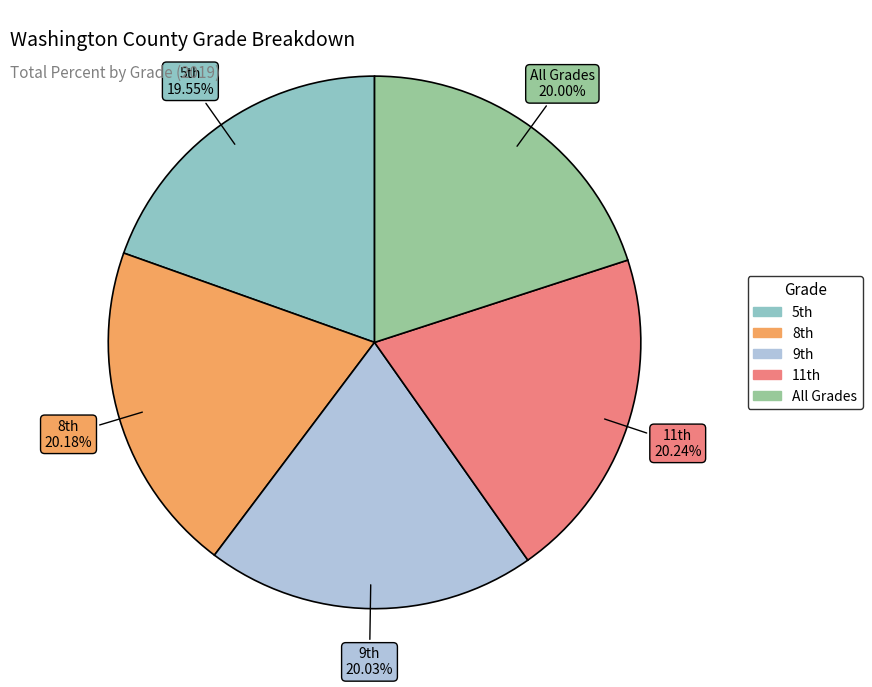

Does All Grades represent more than half of the total?

No